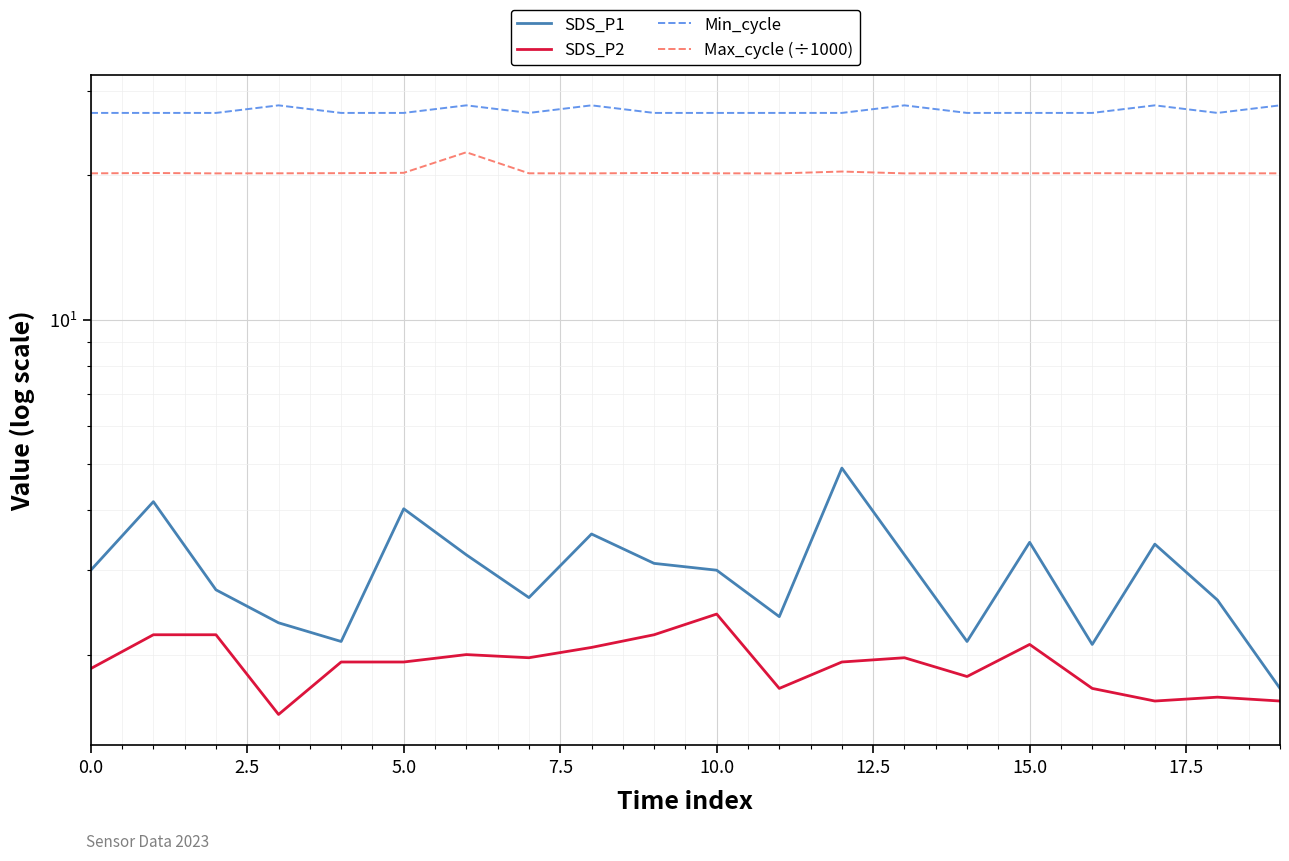

True or false: Min_cycle and SDS_P2 intersect in this chart.

False